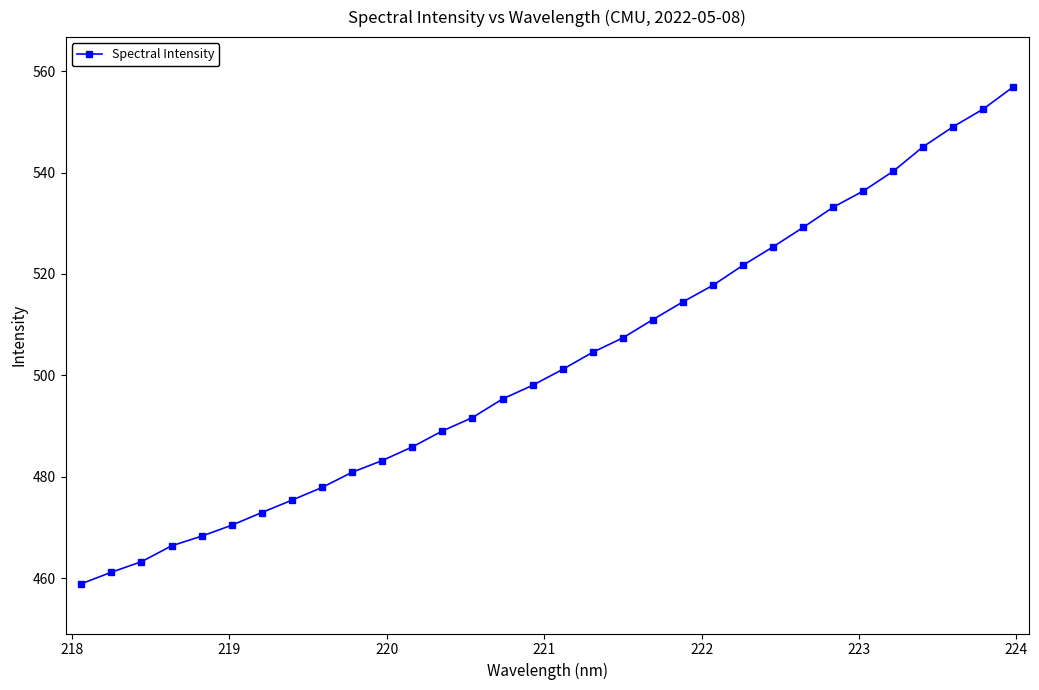

True or false: the data has more than 1 interior local peaks.

False